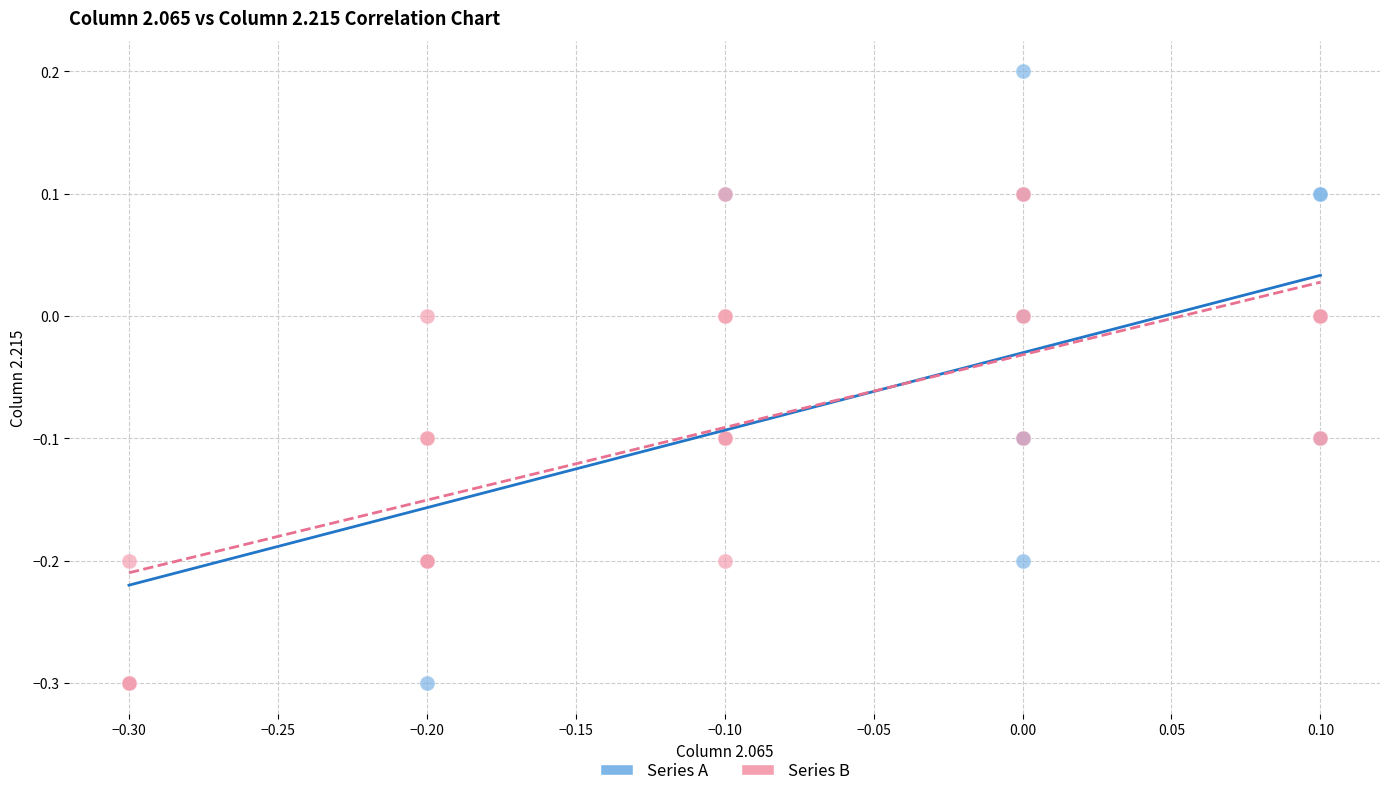

Which series reaches the maximum Y coordinate?

Series A